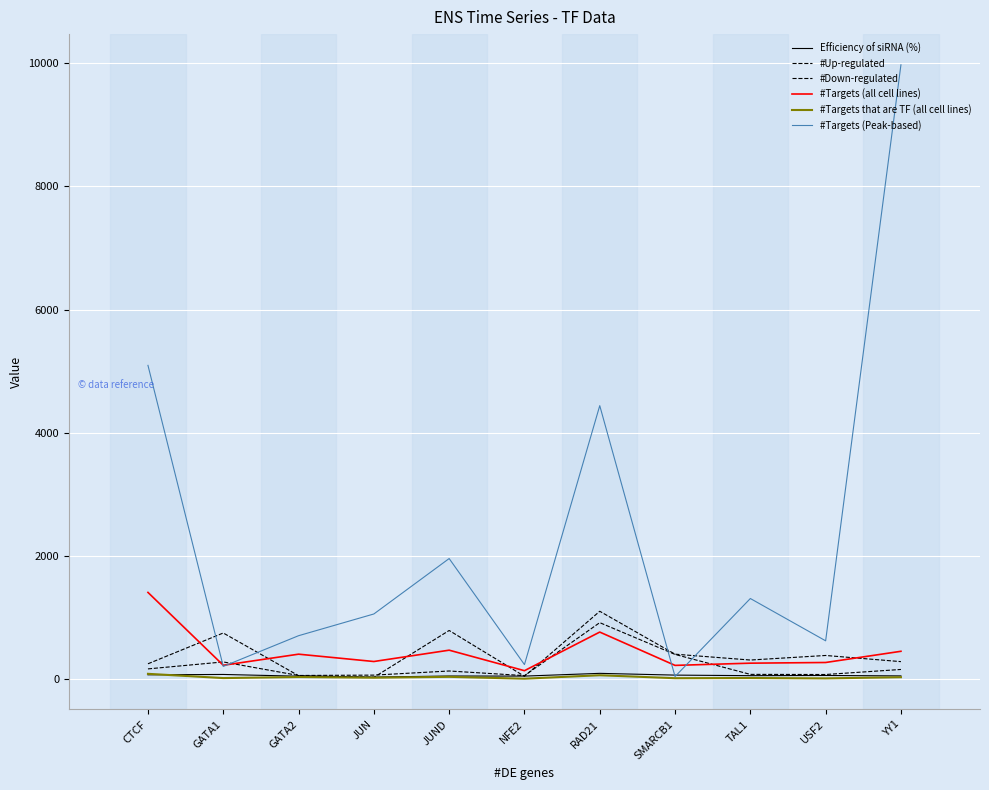

What is the total value across all series at SMARCB1?

1139.2